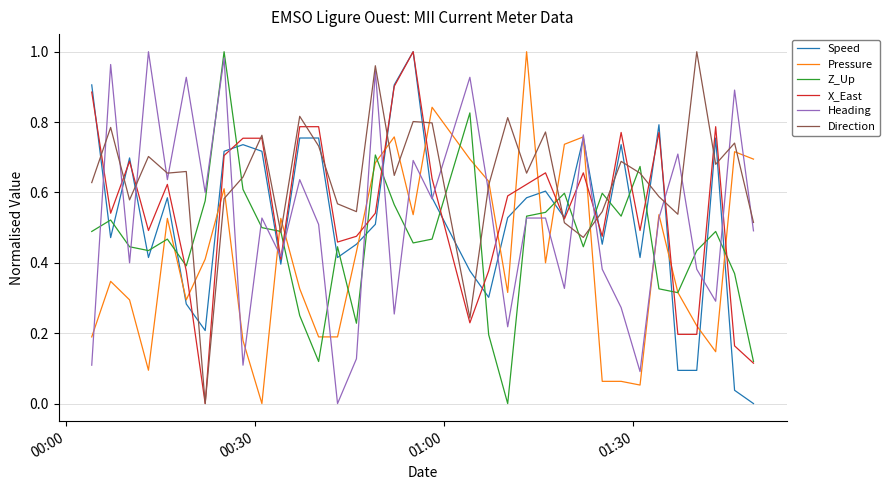

True or false: Direction and Heading intersect in this chart.

True